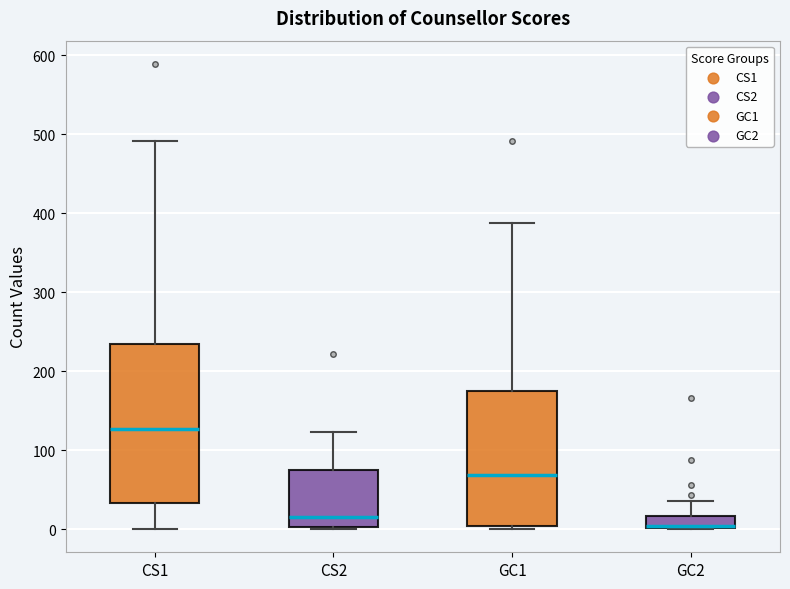

Where is the upper edge of the box for GC1 on the y-axis? The values are not printed on the chart, so give them approximately, as read against the axis.

170